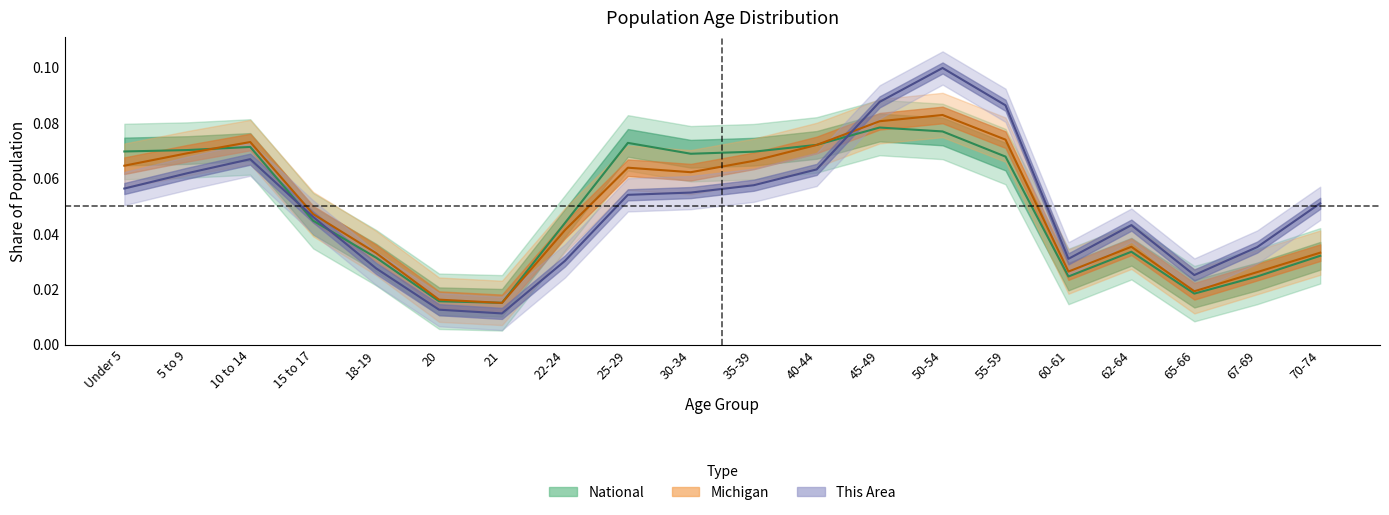

Between which two adjacent categories do National and This Area first intersect?

10 to 14 and 15 to 17